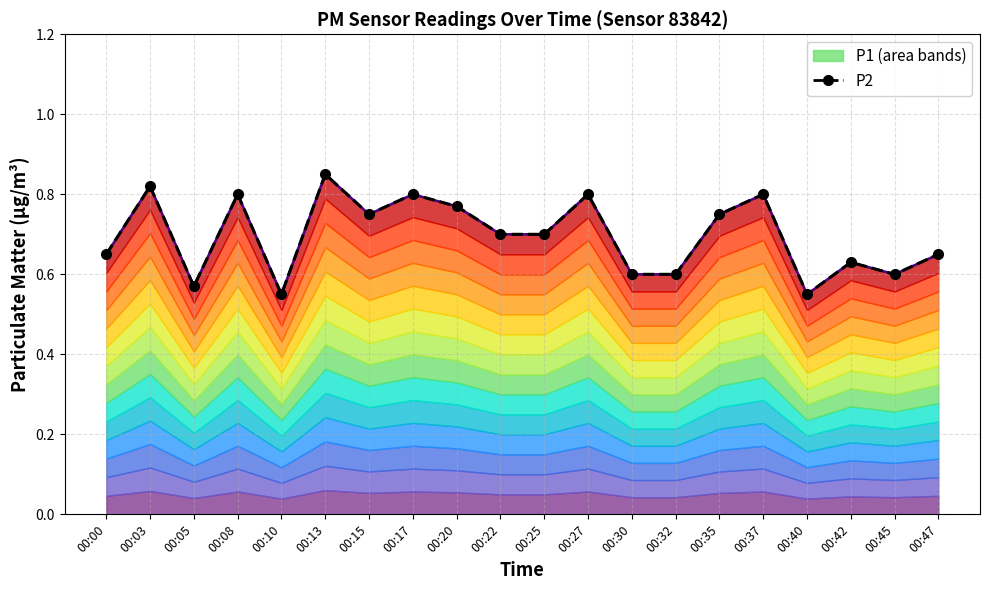

What is the maximum value shown in the chart?

0.8